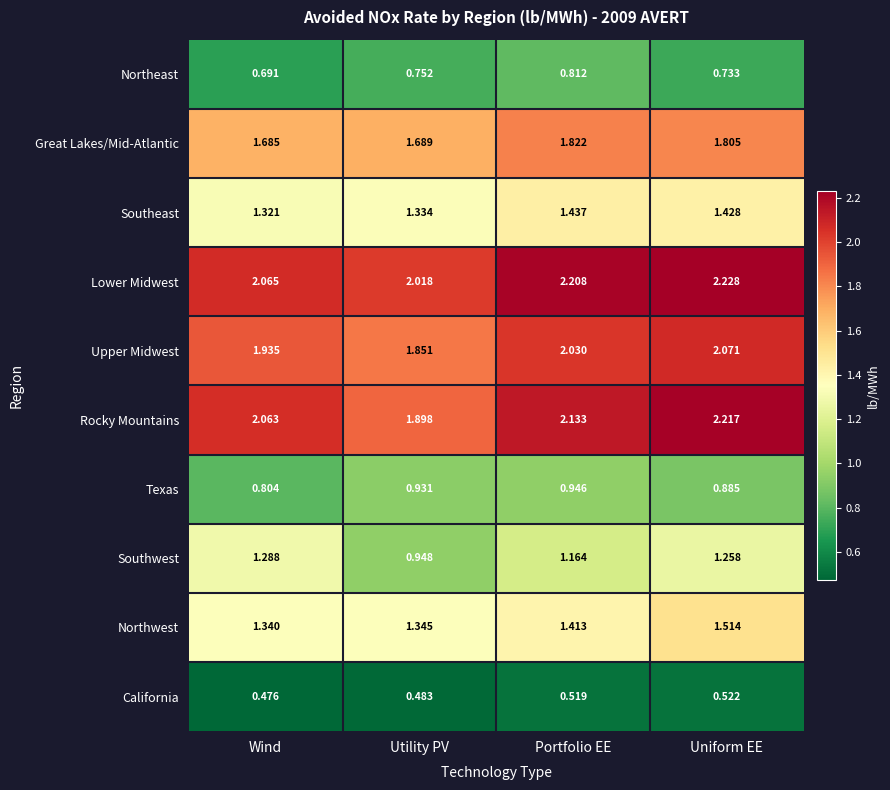

Which category has the lowest value in the Northwest series?

Wind